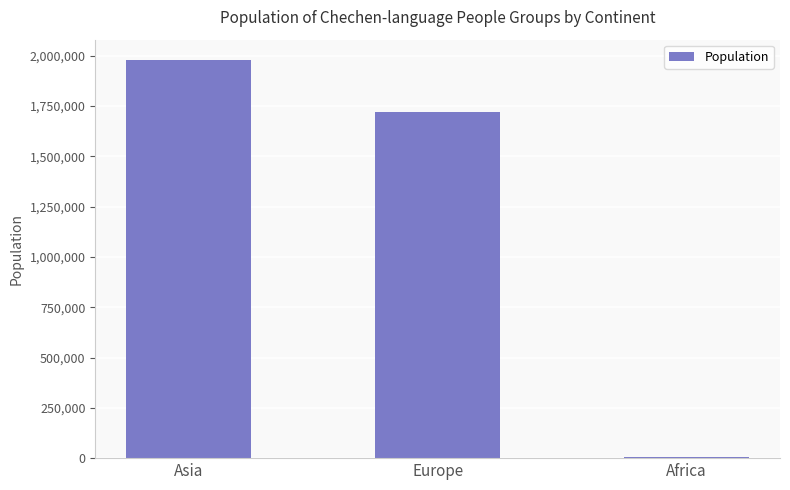

Reading right to left, transcribe all the data shown in this chart.

Africa=6600	Europe=1721400	Asia=1981300